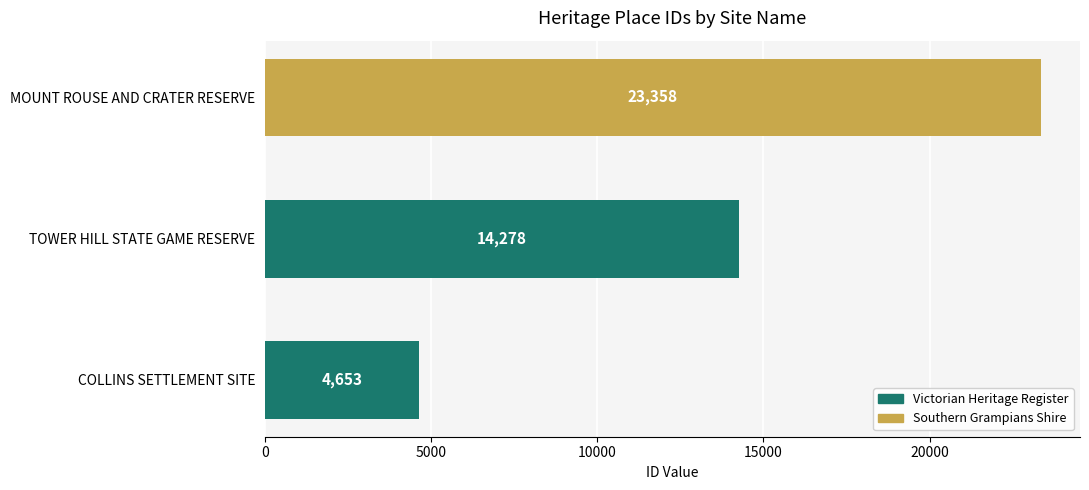

What is the change in value from COLLINS SETTLEMENT SITE to MOUNT ROUSE AND CRATER RESERVE?

+18705